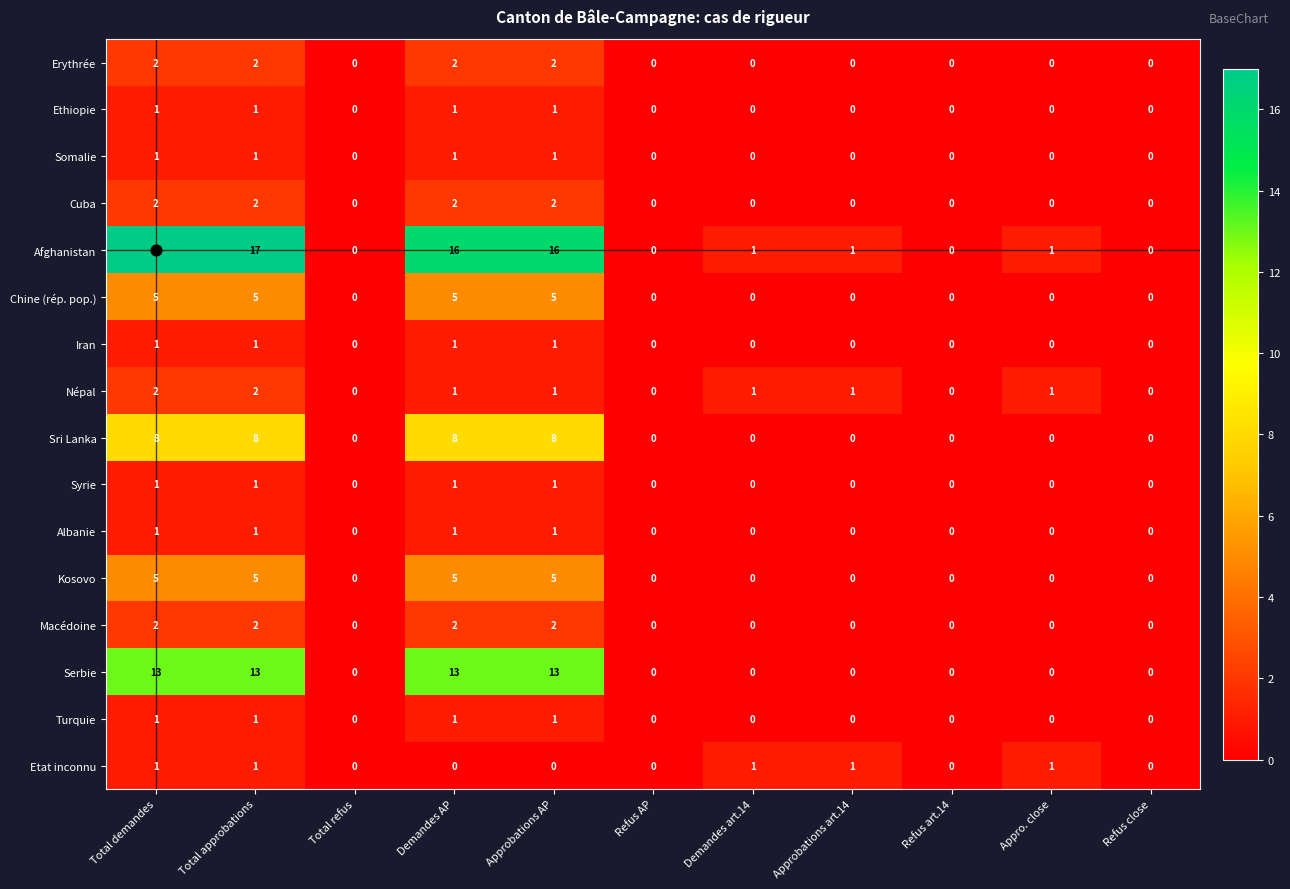

At how many categories does at least one series exceed 2?

4